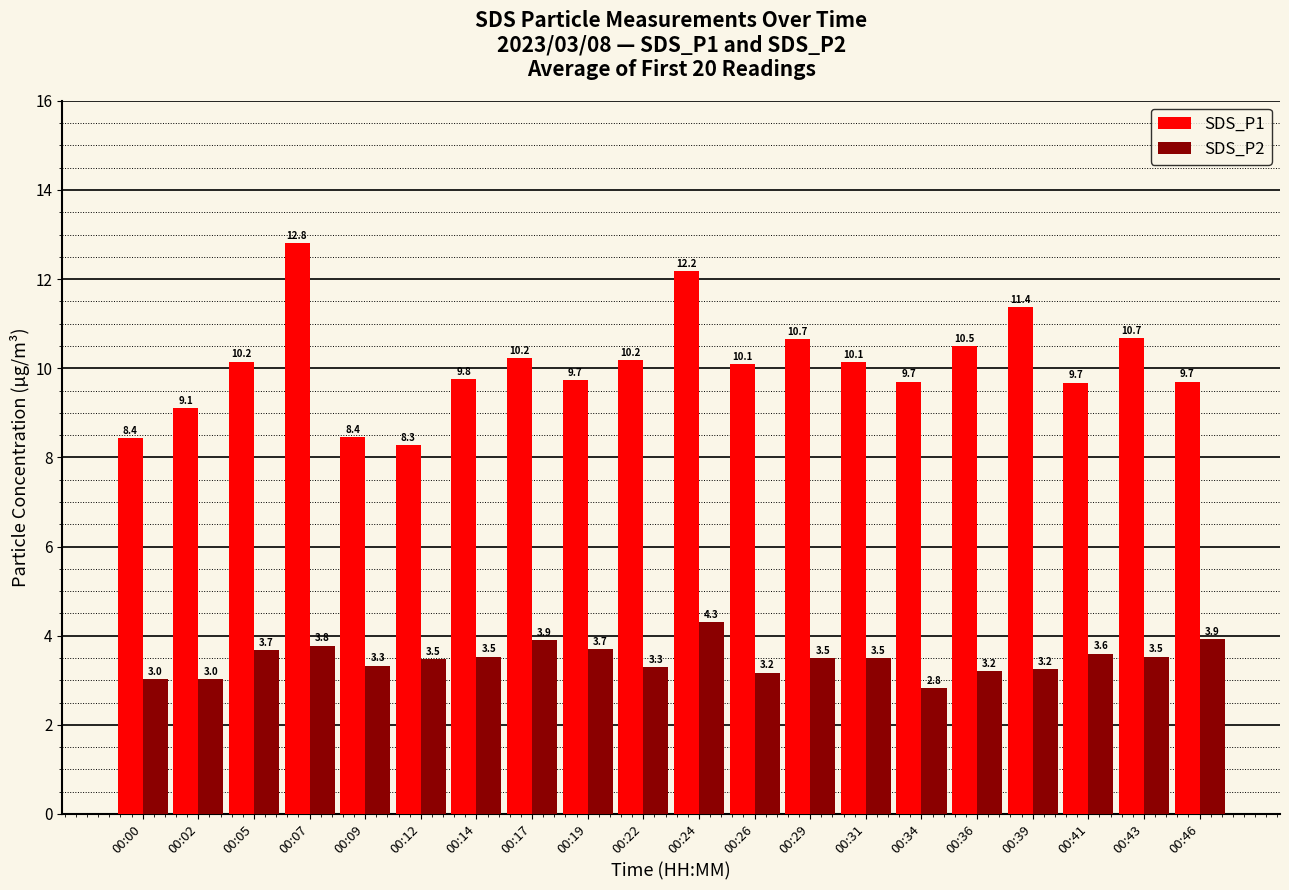

How many series are shown in this chart?

2